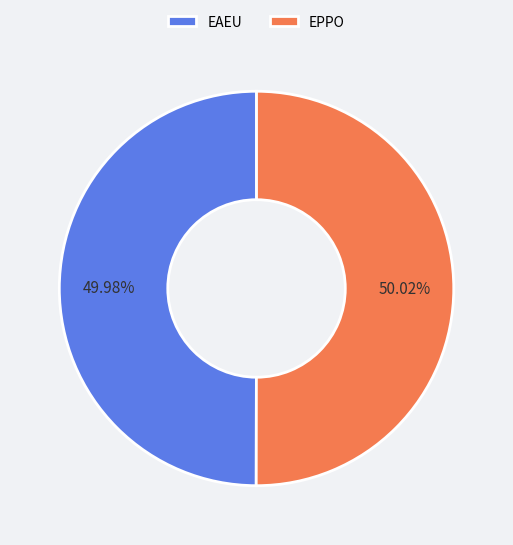

Does any single category account for the majority?

Yes